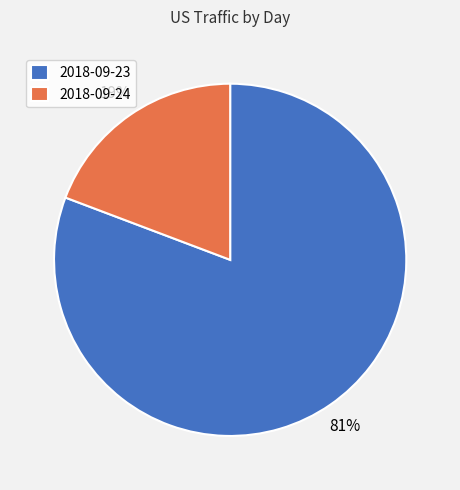

Count the number of slices in the pie.

2